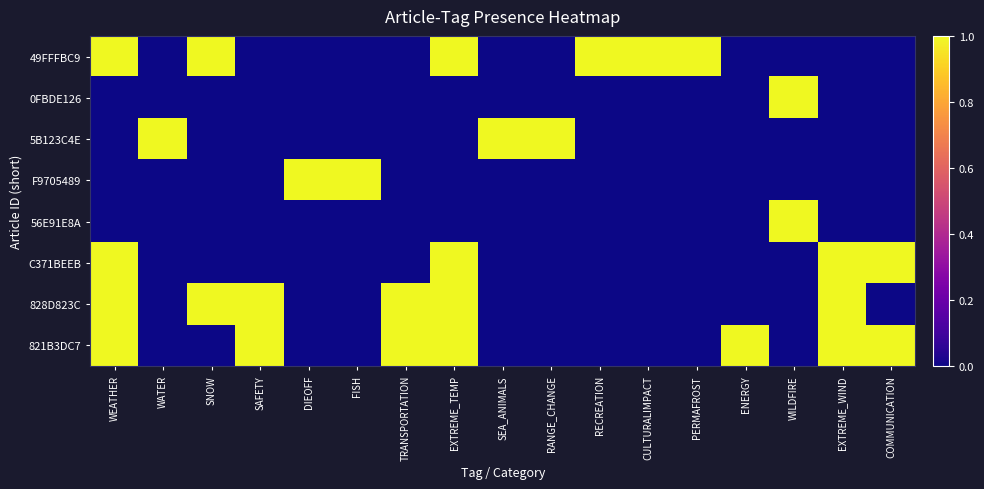

Rank the series at PERMAFROST from highest to lowest value.

49FFFBC9, 0FBDE126, 5B123C4E, F9705489, 56E91E8A, C371BEEB, 828D823C, 821B3DC7